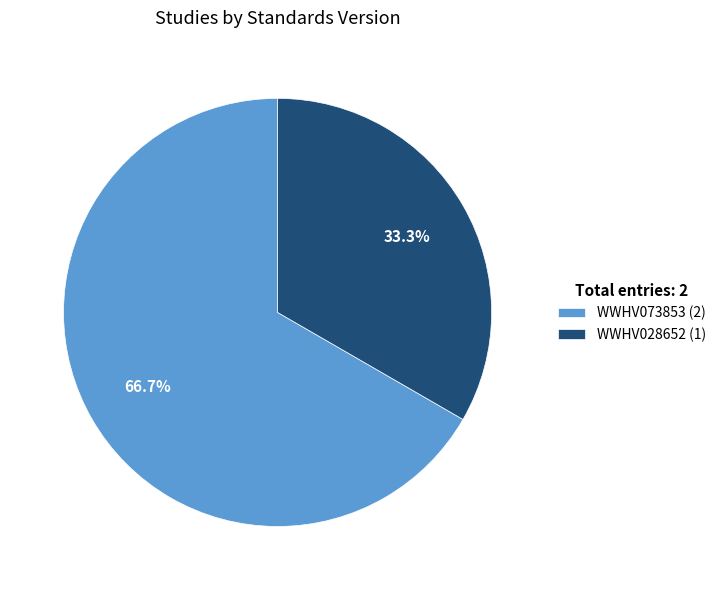

What is the smallest slice in the pie chart?

WWHV028652